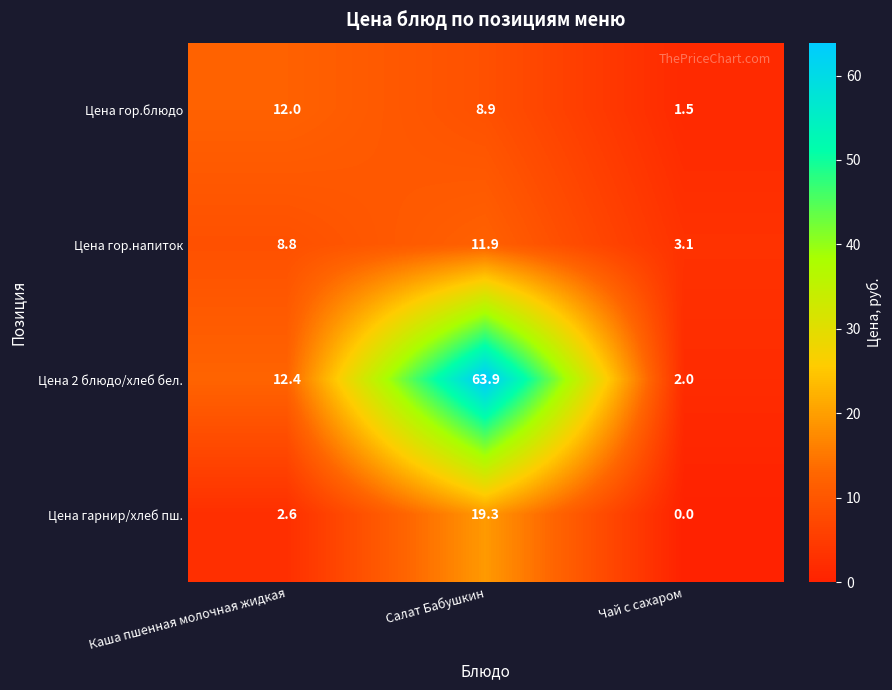

The value of Цена гор.блюдо at Салат Бабушкин is 11.6. True or false?

False